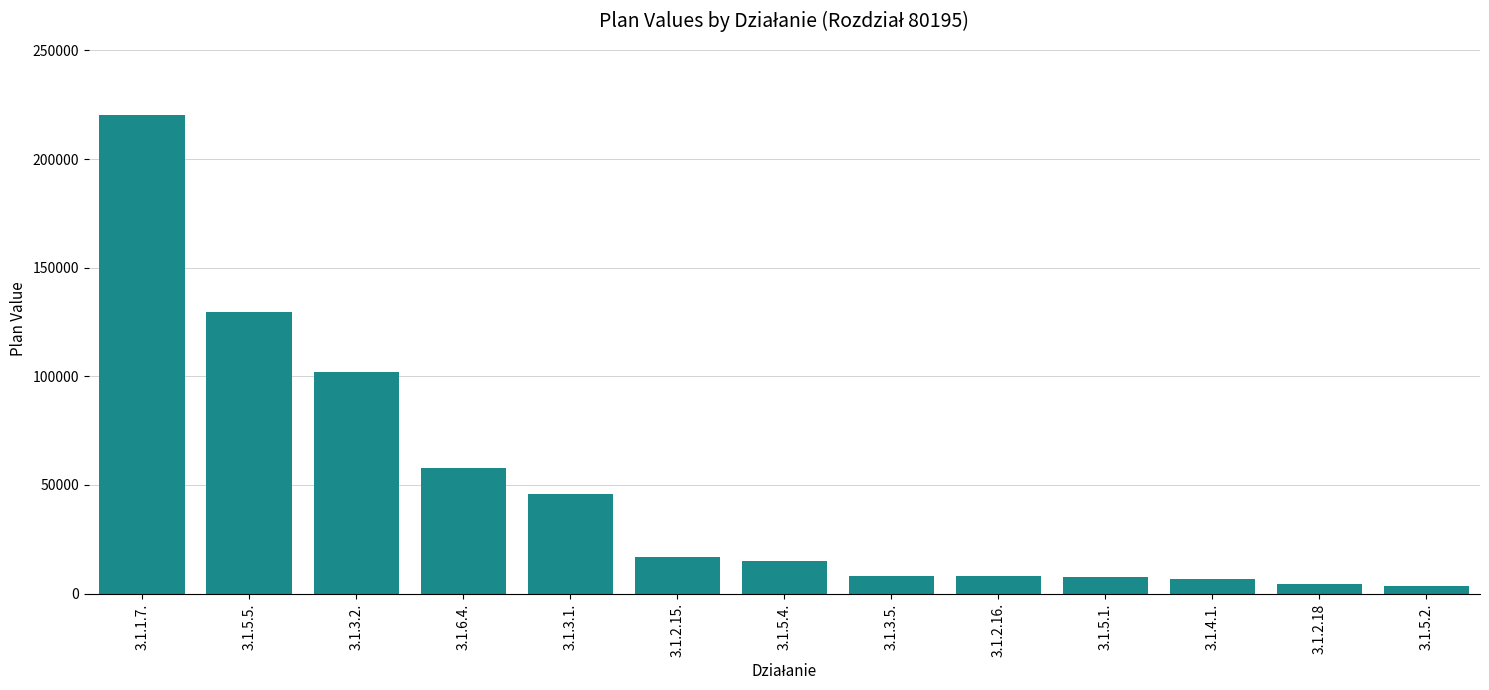

Approximately how many times larger is the value at 3.1.5.4. compared to 3.1.3.5.?

1.9